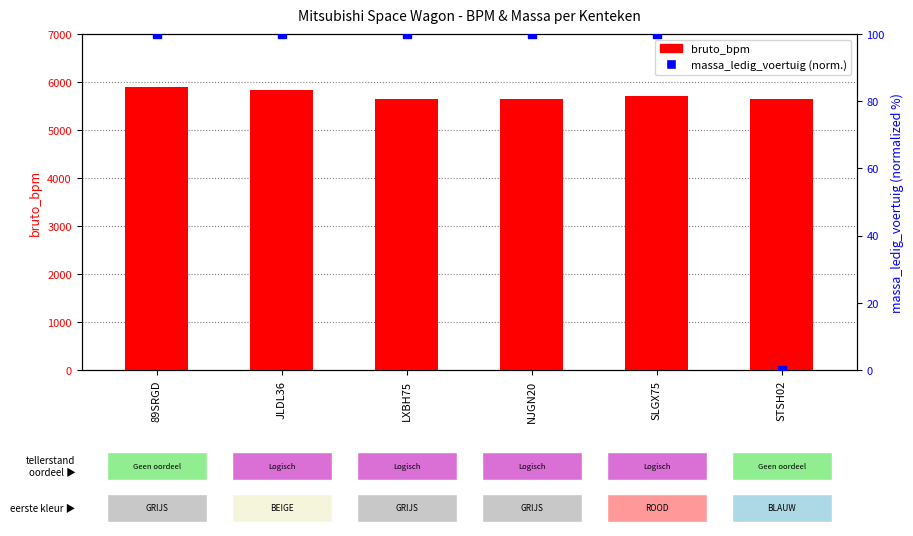

Which series has the largest total across all categories?

bruto_bpm